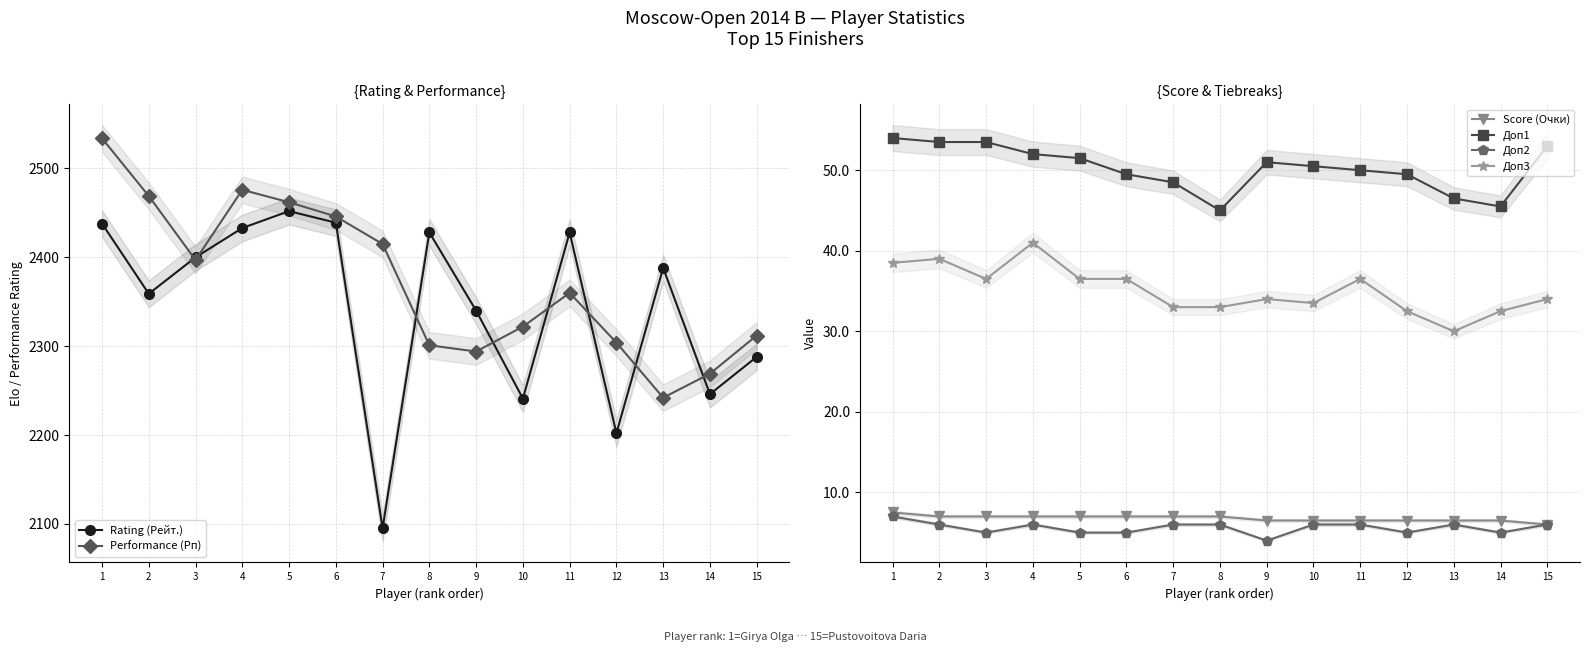

The Доп2 series shows 2.4 at 10. True or false?

False